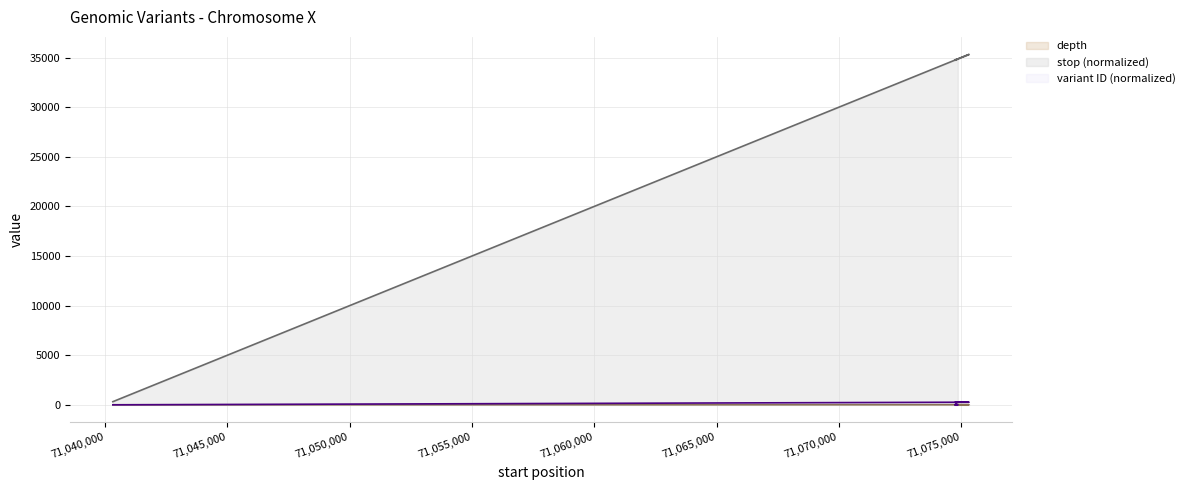

Between 71,065,000 and 71,045,000, which is larger?

71,065,000